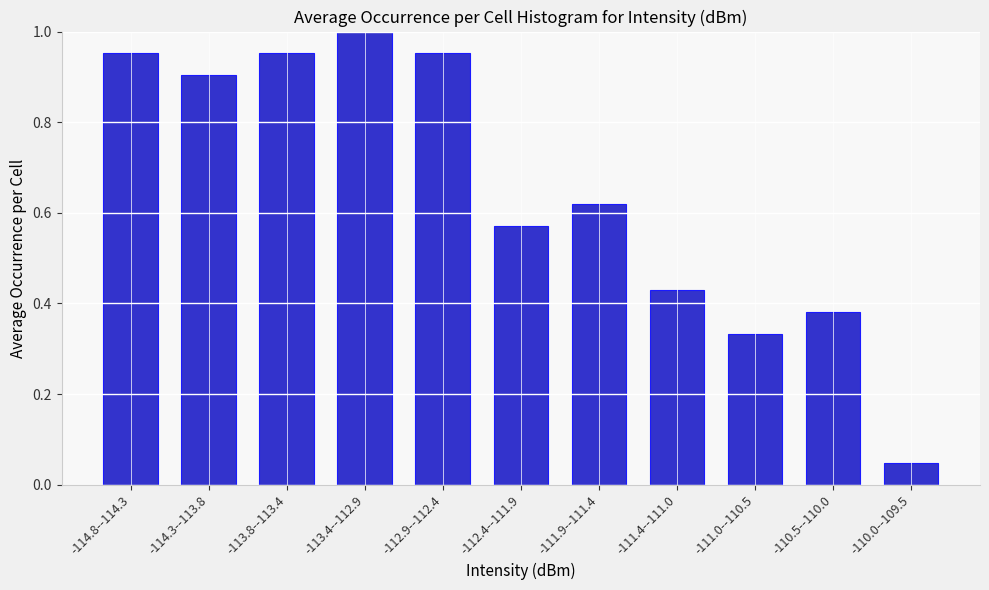

Is it true that the value at -112.9--112.4 is 1.0?

True